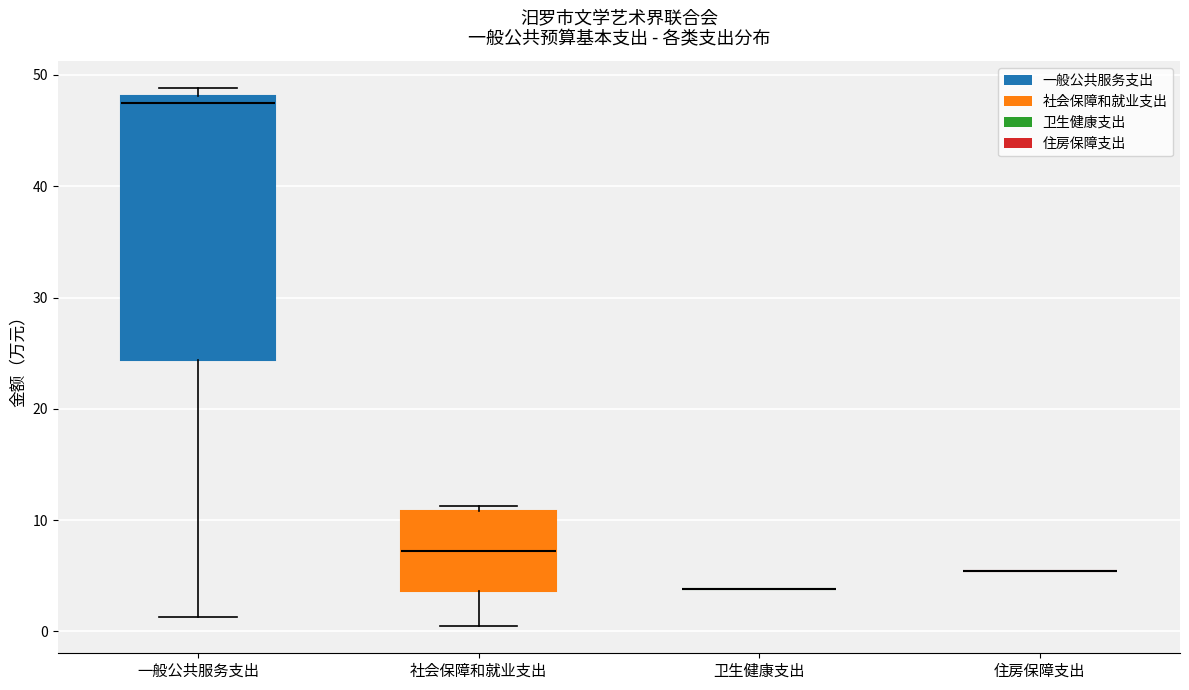

Which box is the tallest, from its lower edge to its upper edge?

一般公共服务支出